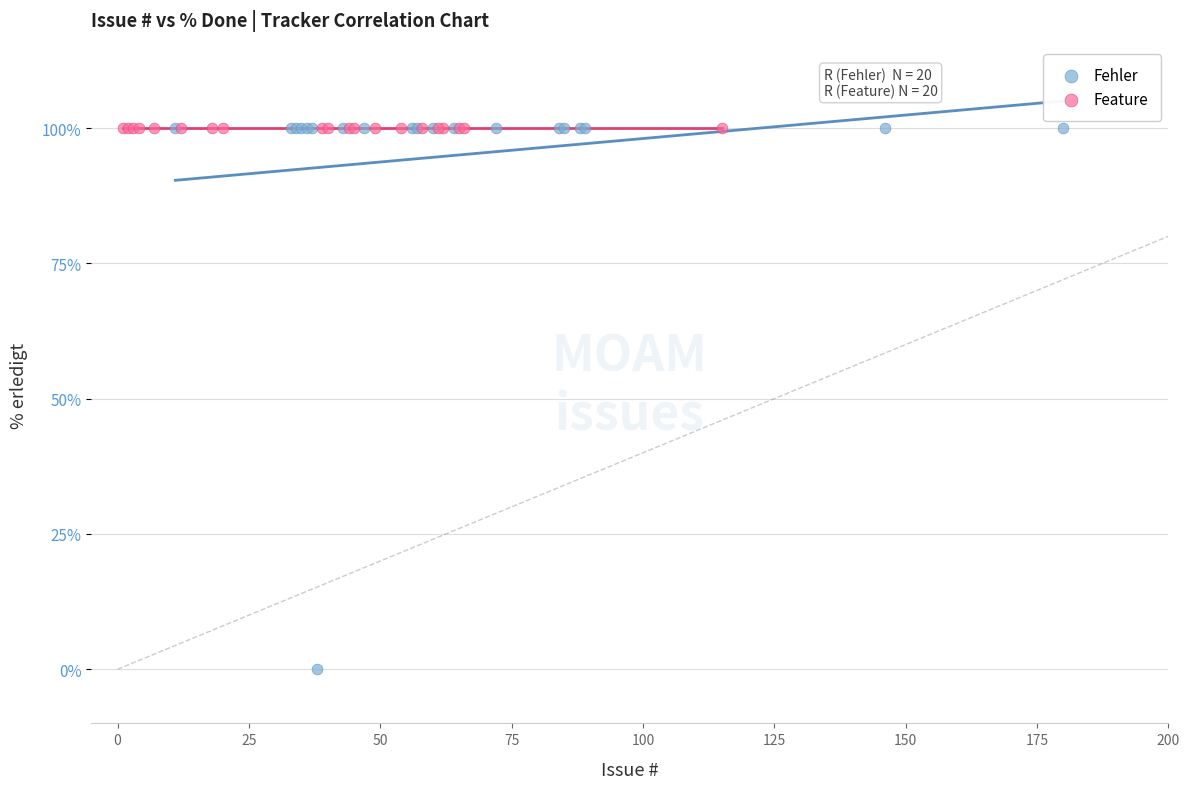

Which series contains the lowest Y value?

Fehler